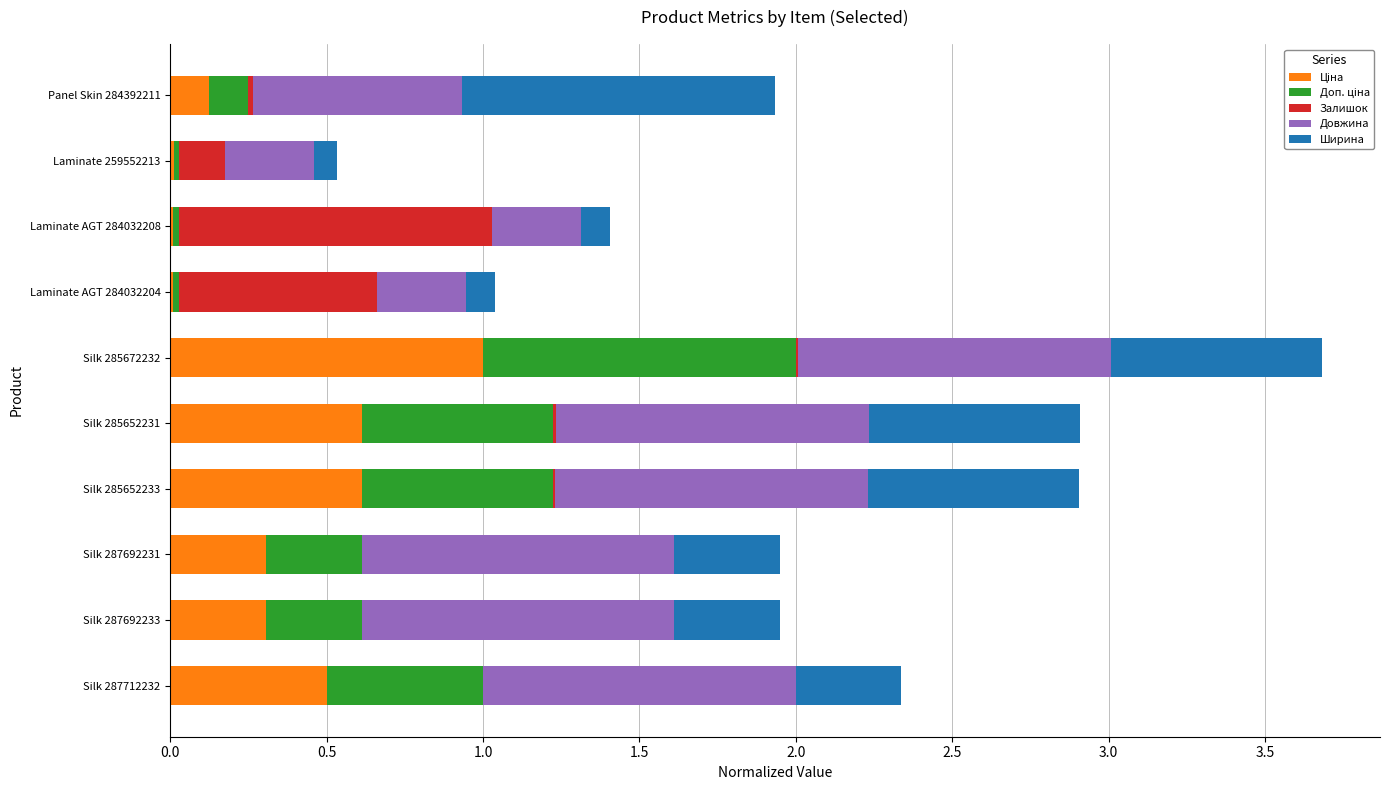

At which category is the sum across all series the highest?

Silk 285672232